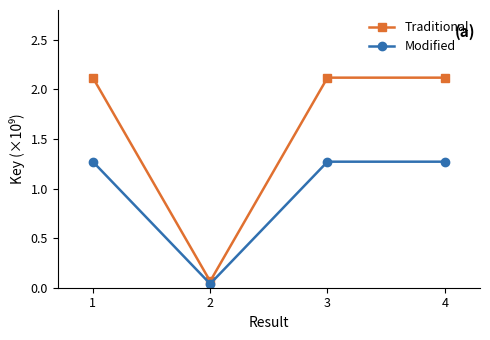

Is it true that Traditional equals 2.1 at 4?

True